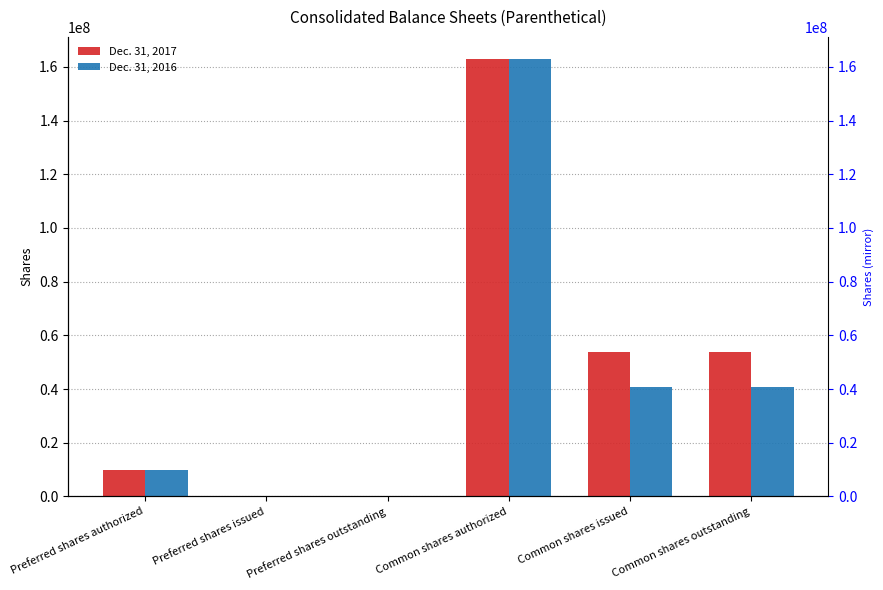

What is the average value of the Dec. 31, 2016 series?

42382198